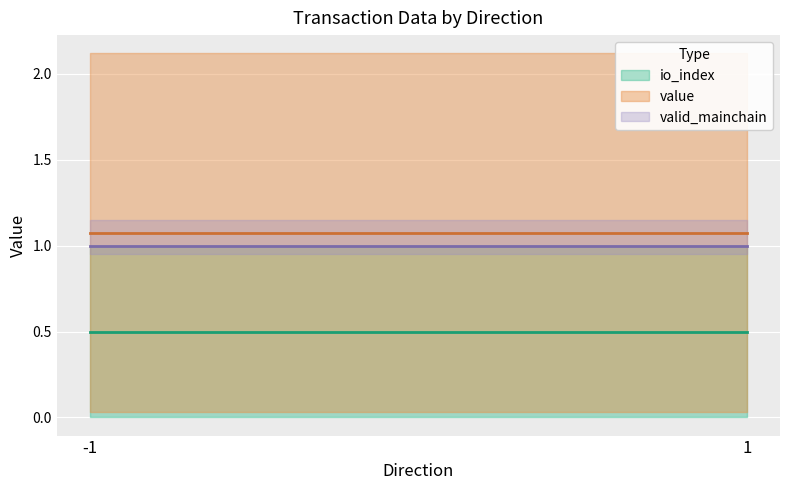

What is the value of the valid_mainchain point at the 2nd from the left?

1.0